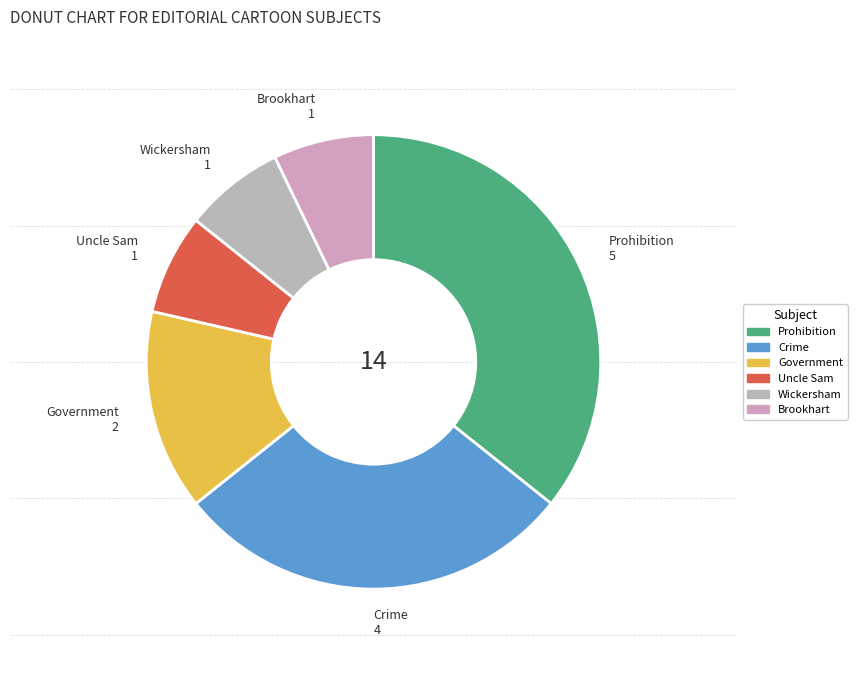

Does Government represent more than half of the total?

No